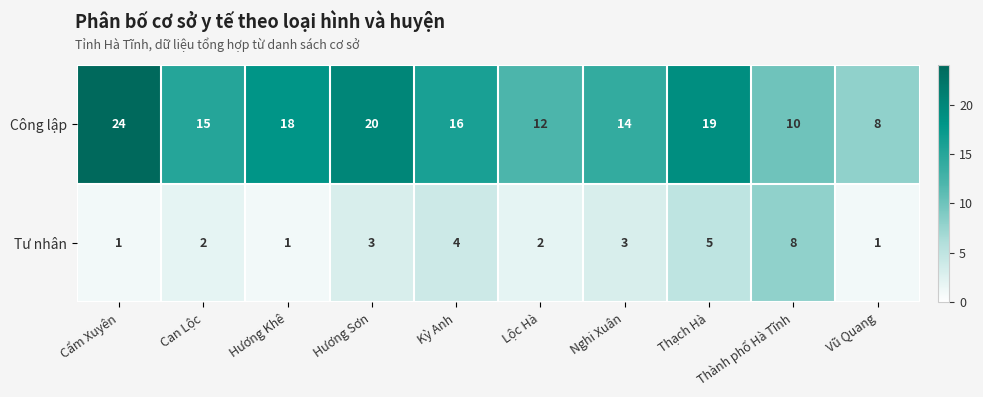

Rank the series at Kỳ Anh from lowest to highest value.

Tư nhân, Công lập